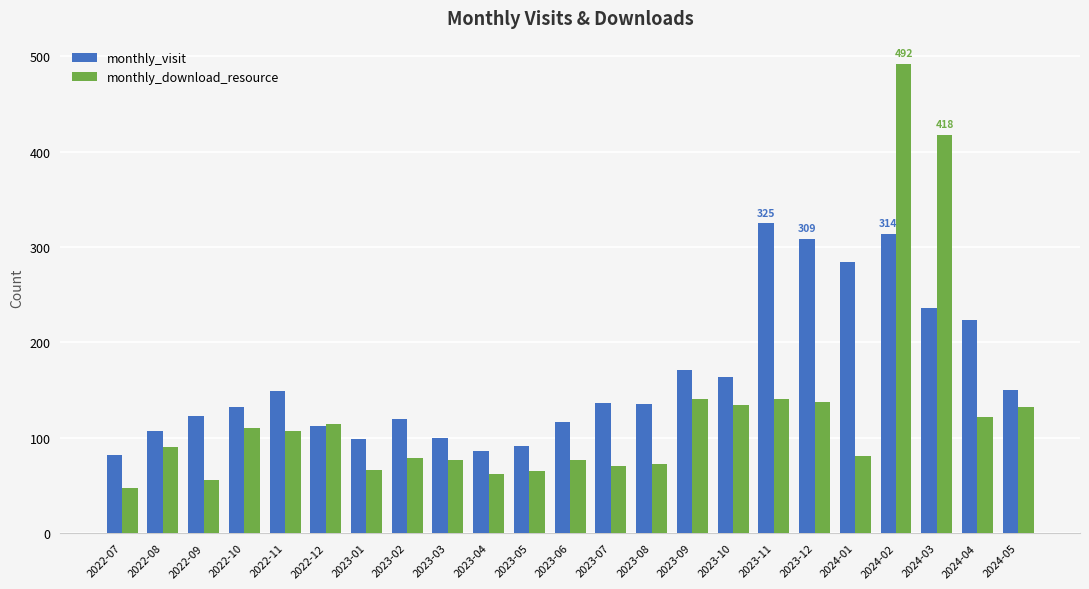

What are all the series names shown in the legend?

monthly_visit, monthly_download_resource